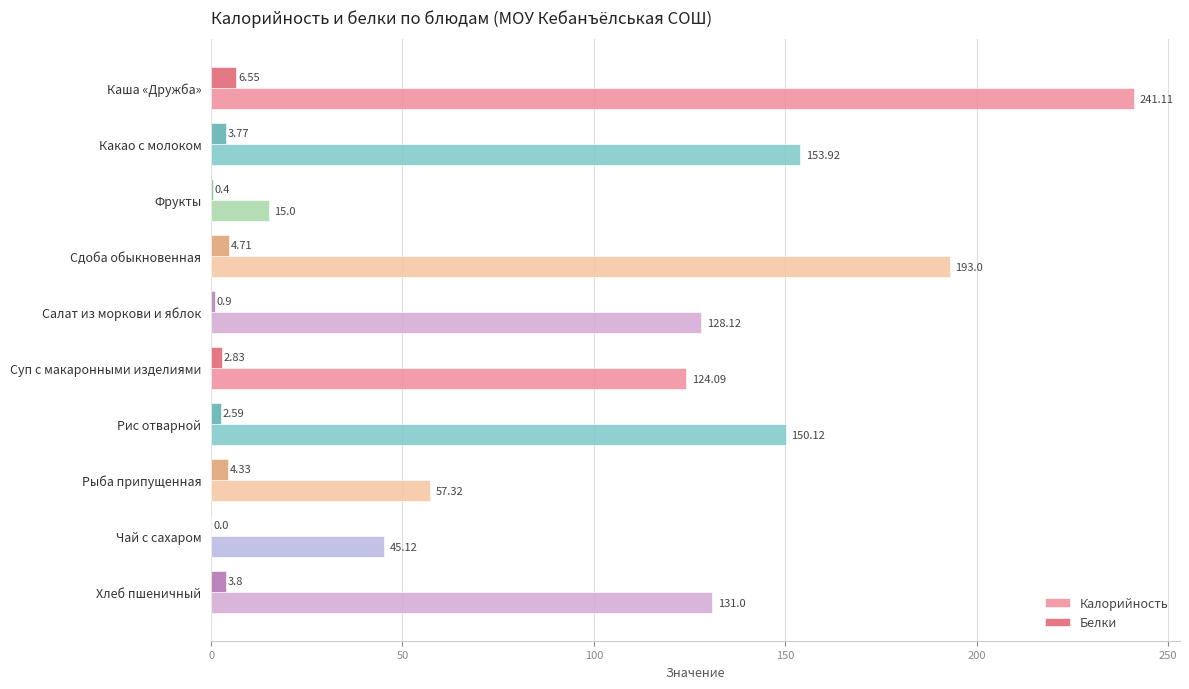

At which label is Белки closest to 3?

Суп с макаронными изделиями